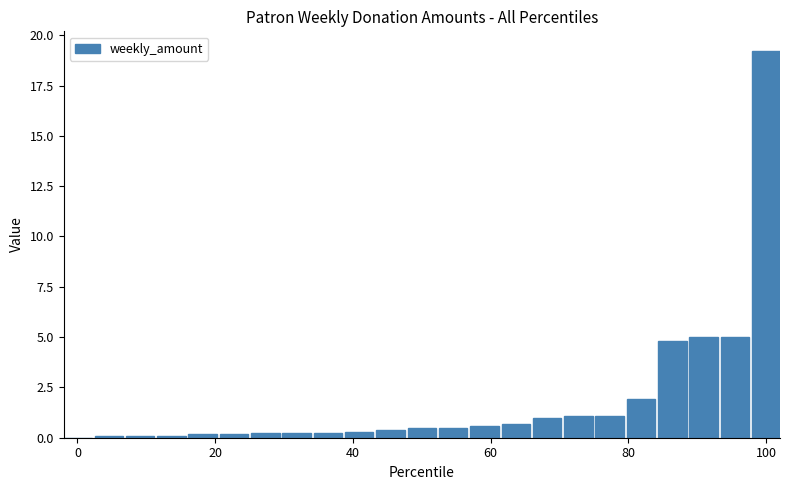

What is the maximum value shown in the chart?

19.2